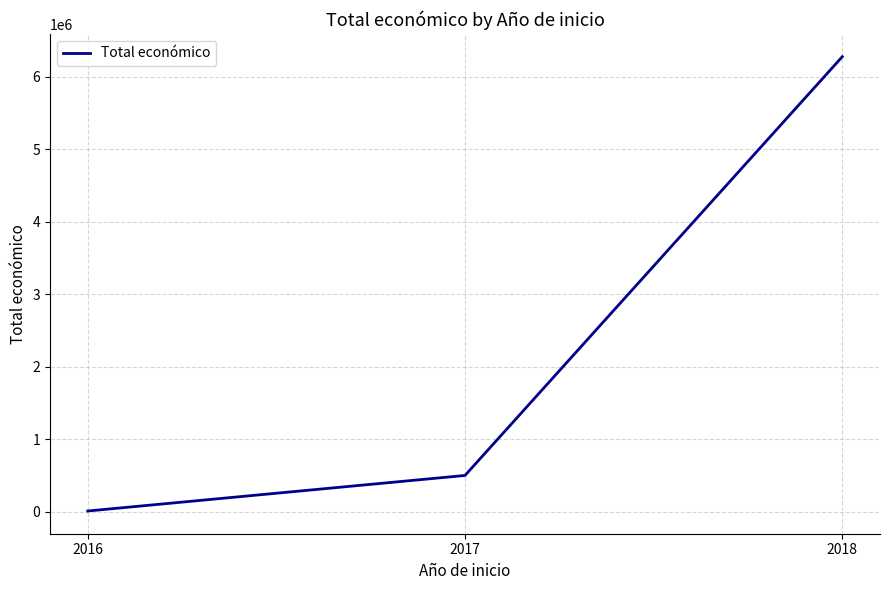

The value at 2018 is 6275704. True or false?

True